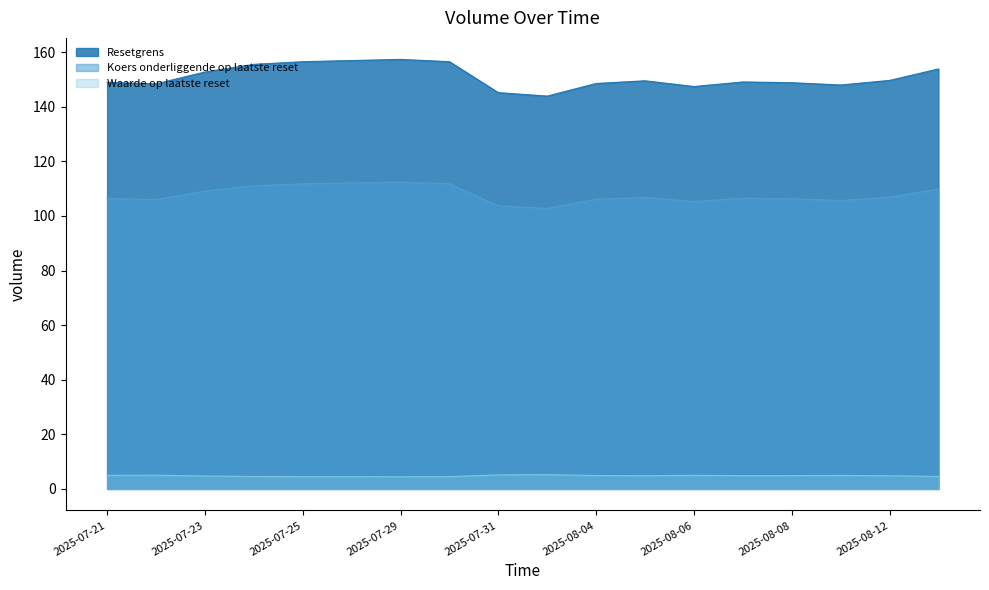

True or false: Koers onderliggende op laatste reset and Waarde op laatste reset cross at least once.

False